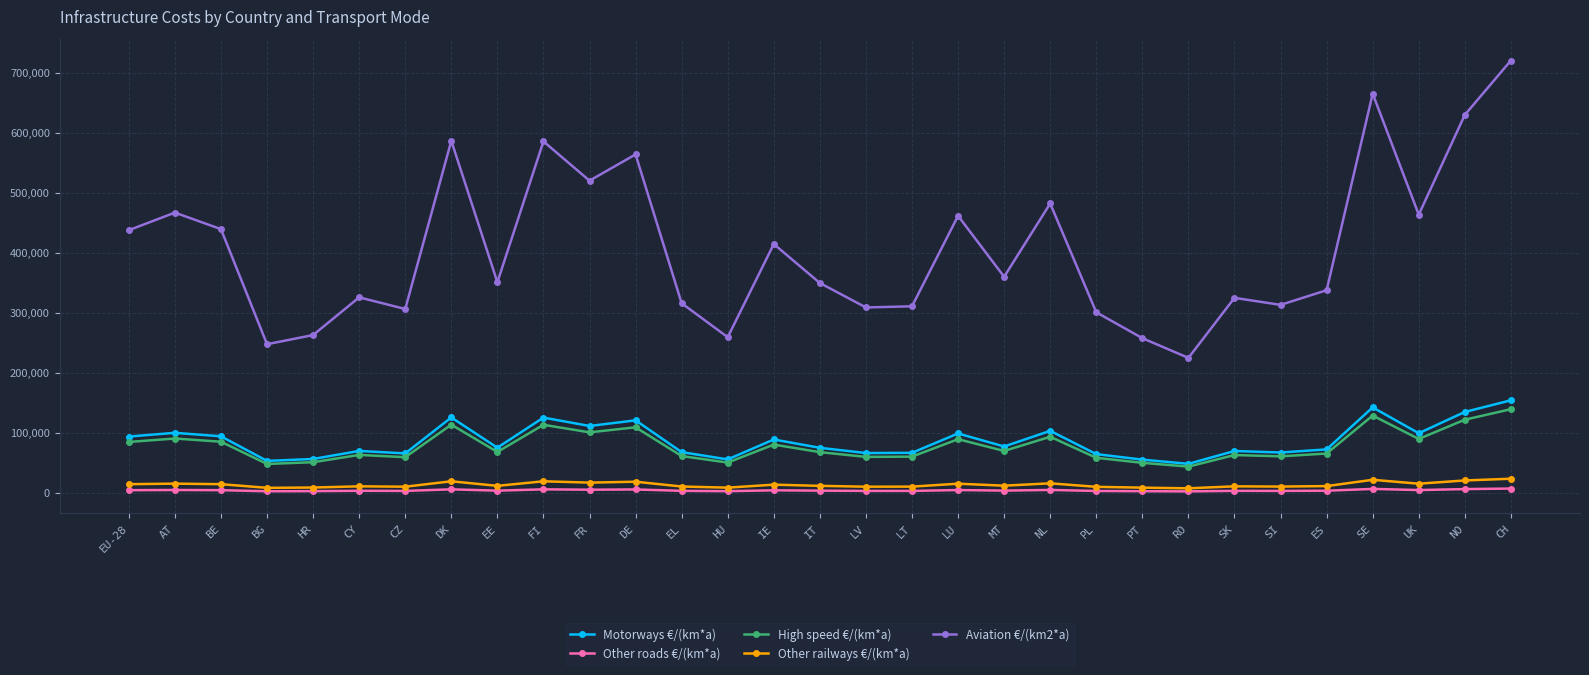

In High speed €/(km*a), how many points are lower than both neighbors (excluding endpoints)?

10